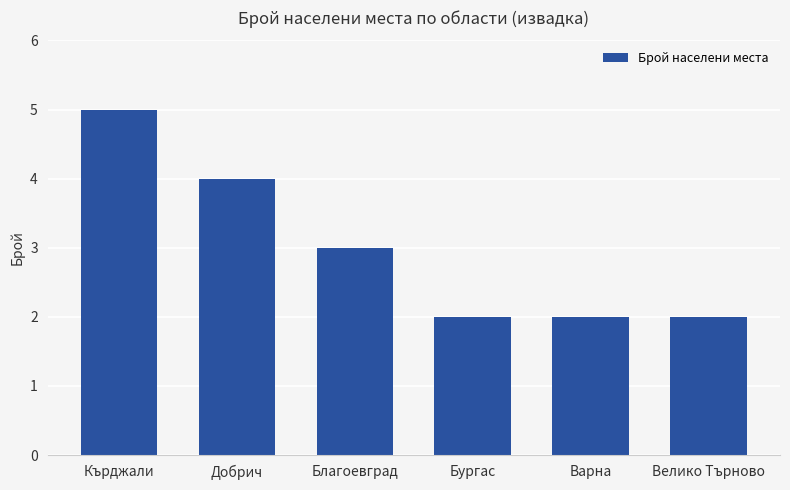

Where does the data first go above 3?

Кърджали